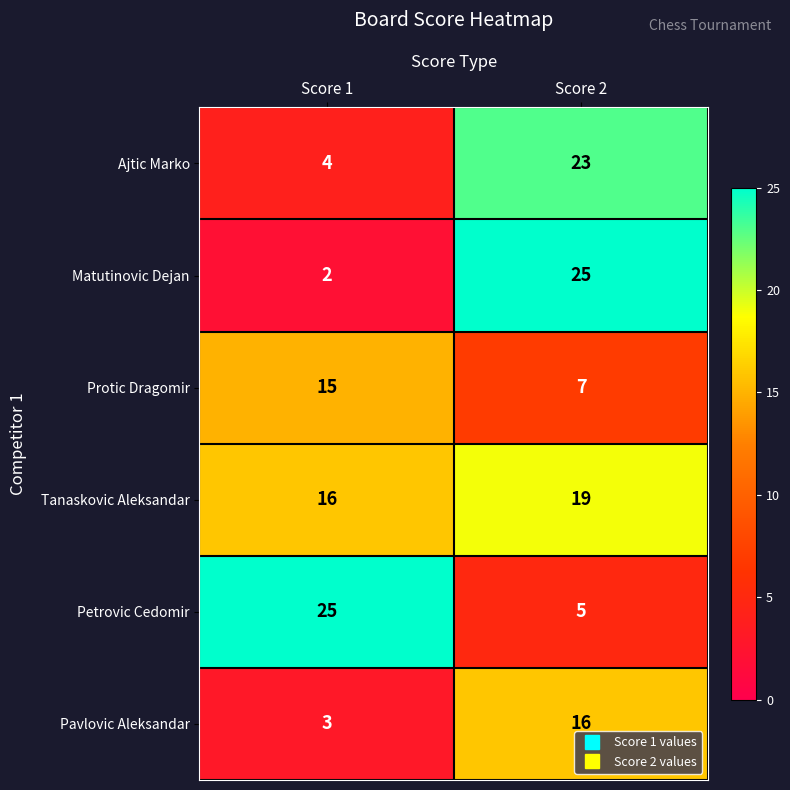

Reading right to left, extract all data points from this chart.

Ajtic Marko: Score 2=23	Score 1=4
Matutinovic Dejan: Score 2=25	Score 1=2
Protic Dragomir: Score 2=7	Score 1=15
Tanaskovic Aleksandar: Score 2=19	Score 1=16
Petrovic Cedomir: Score 2=5	Score 1=25
Pavlovic Aleksandar: Score 2=16	Score 1=3